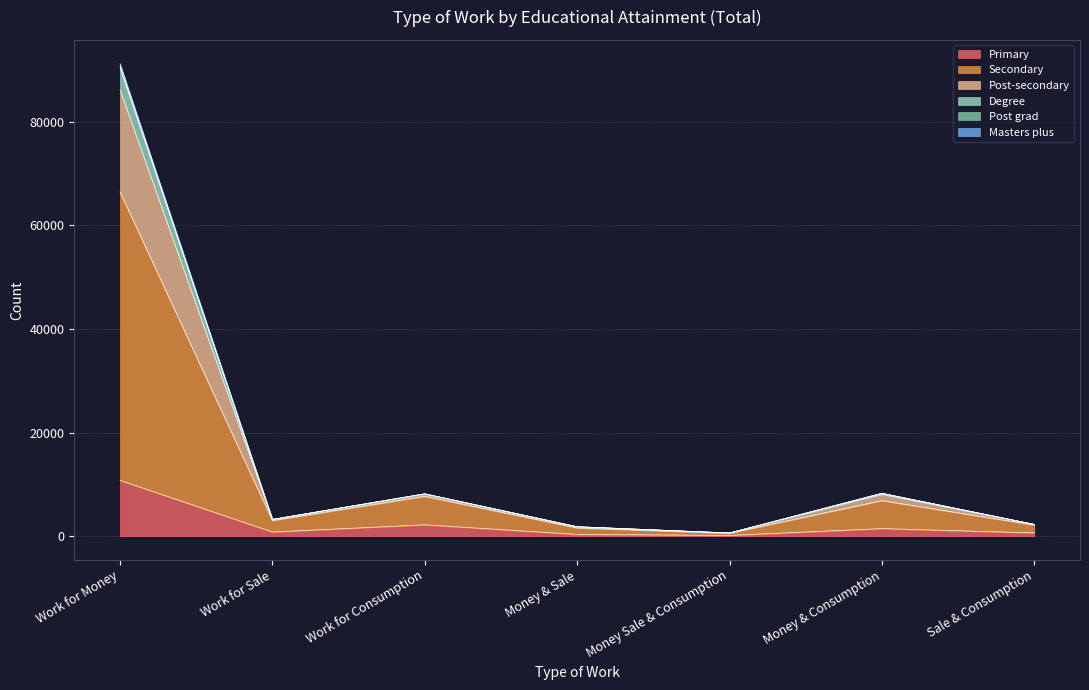

What is the highest value of the Primary series?

10769